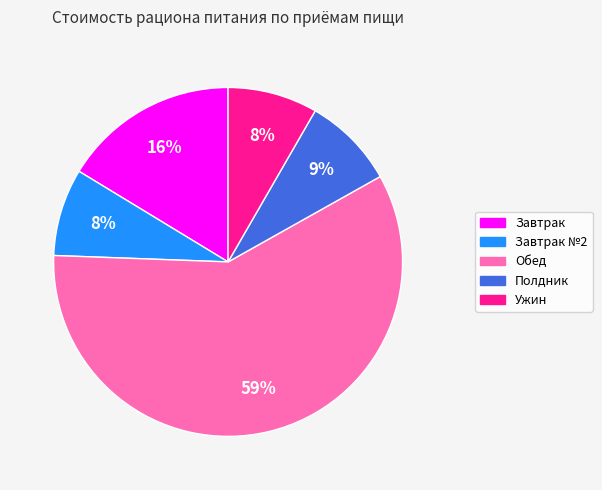

To the nearest percent, what is the difference between the largest and smallest slice percentages?

51%